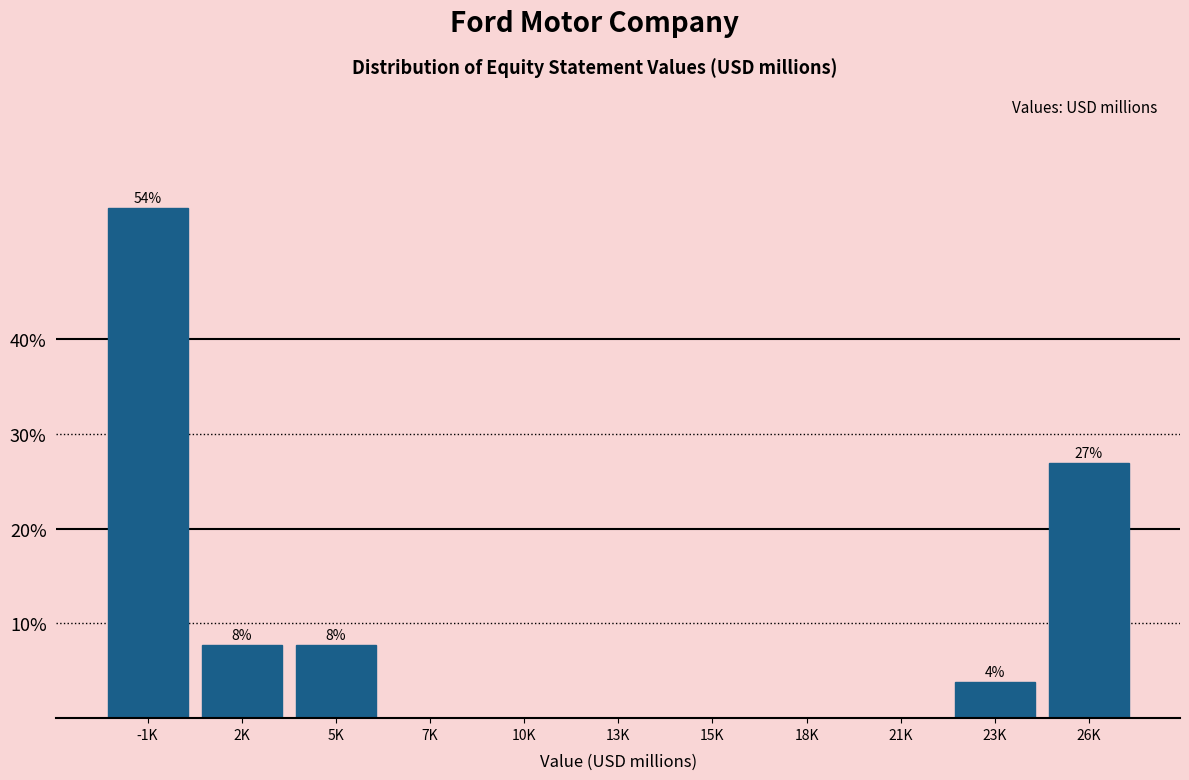

Reading left to right, what are all the values shown in this chart?

-1K=53.8	2K=7.7	5K=7.7	7K=0.0	10K=0.0	13K=0.0	15K=0.0	18K=0.0	21K=0.0	23K=3.8	26K=26.9